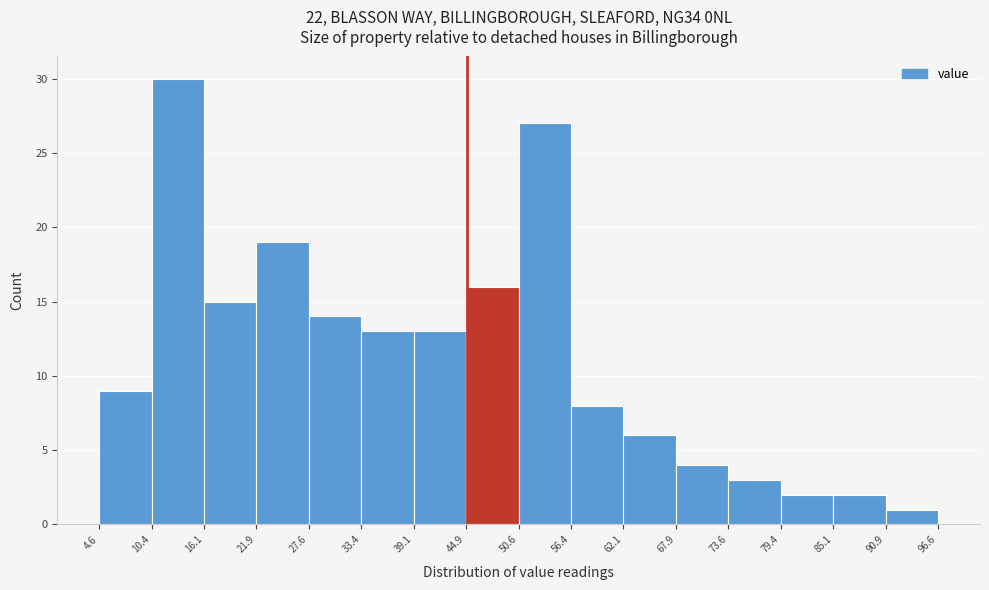

Reading left to right, transcribe this chart: for each bar, give the range it covers on the x-axis and its height. The values are not printed on the chart, so give them approximately, as read against the axis.

4.6 to 10.4: 9
10.4 to 16.1: 30
16.1 to 21.9: 15
21.9 to 27.6: 19
27.6 to 33.4: 14
33.4 to 39.1: 13
39.1 to 44.9: 13
44.9 to 50.6: 16
50.6 to 56.4: 27
56.4 to 62.1: 8
62.1 to 67.9: 6
67.9 to 73.6: 4
73.6 to 79.4: 3
79.4 to 85.1: 2
85.1 to 90.9: 2
90.9 to 96.6: 1